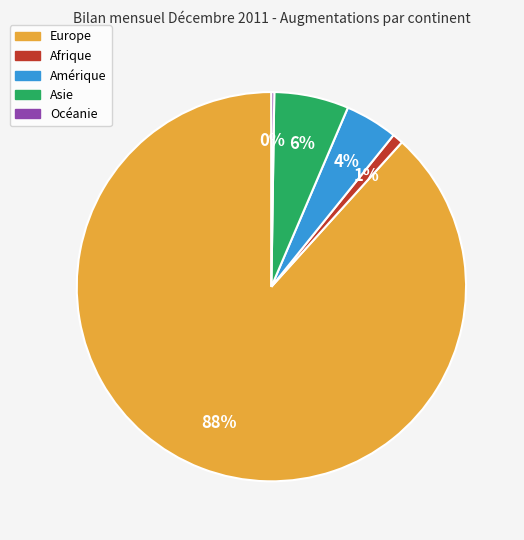

What is the majority slice?

Europe